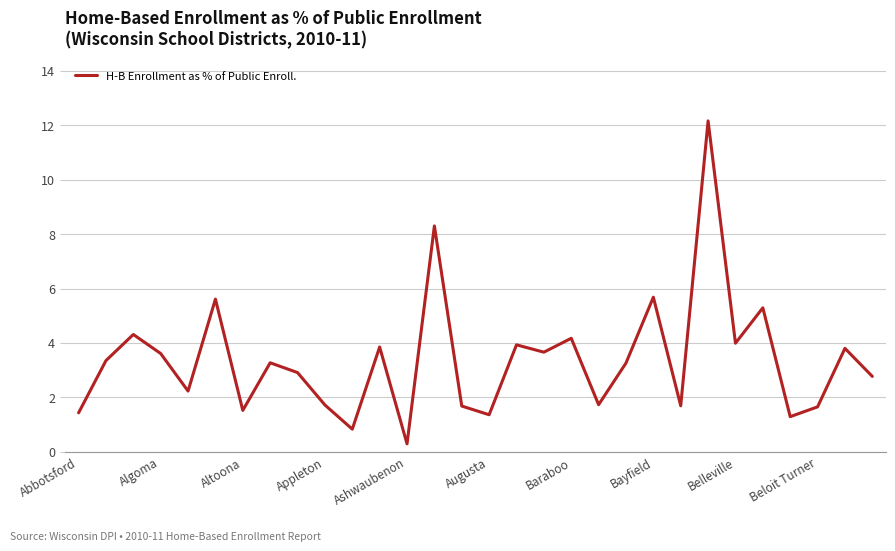

What is the average value?

3.4